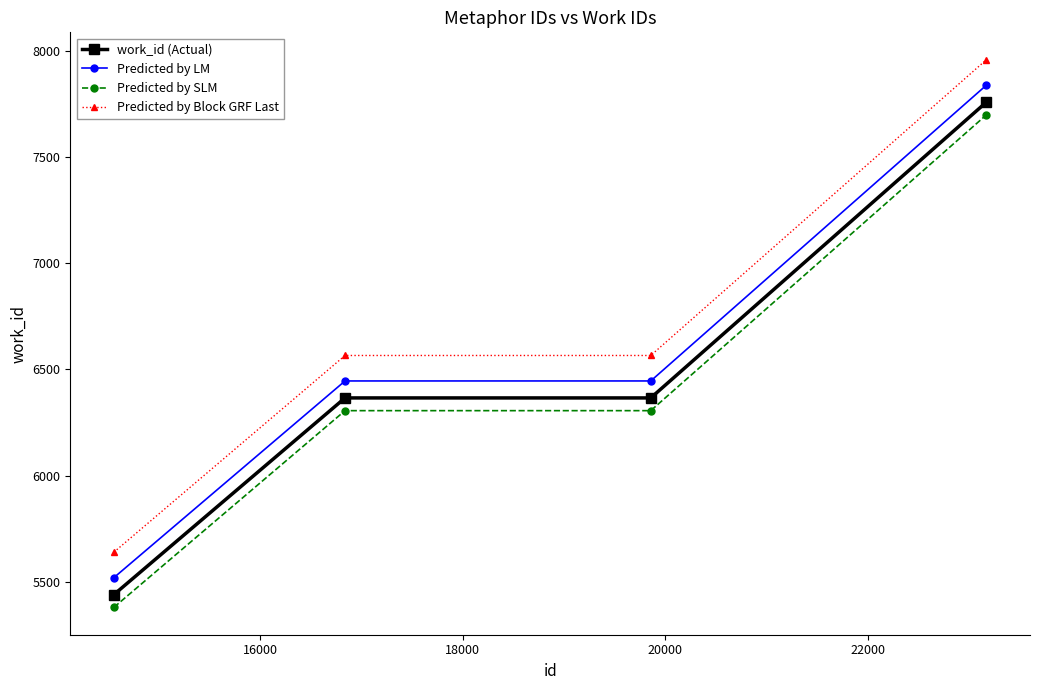

What is the highest value of the work_id (Actual) series?

7760